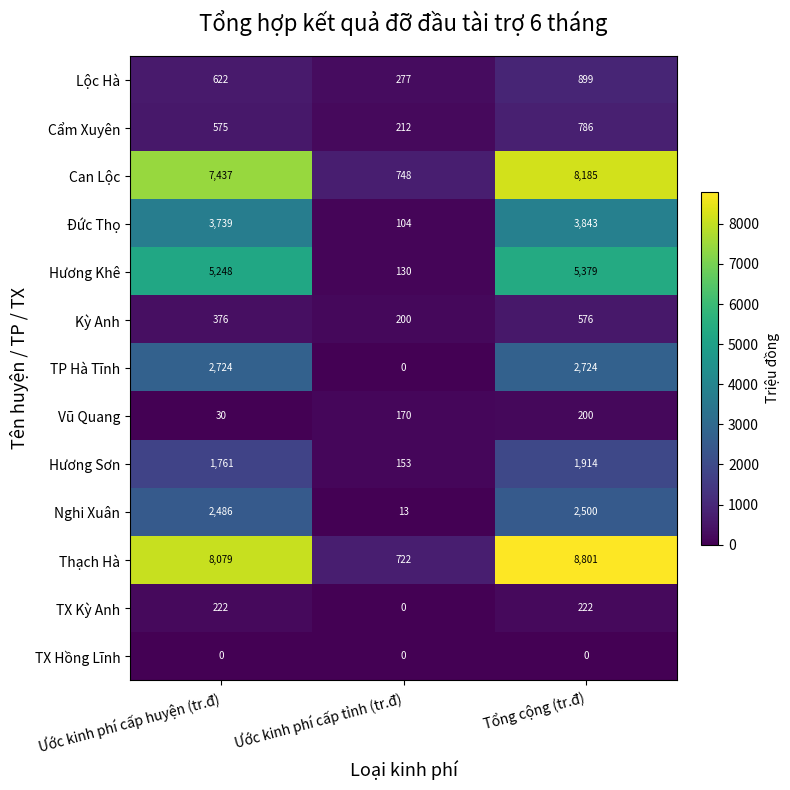

What is the greatest value displayed?

8801